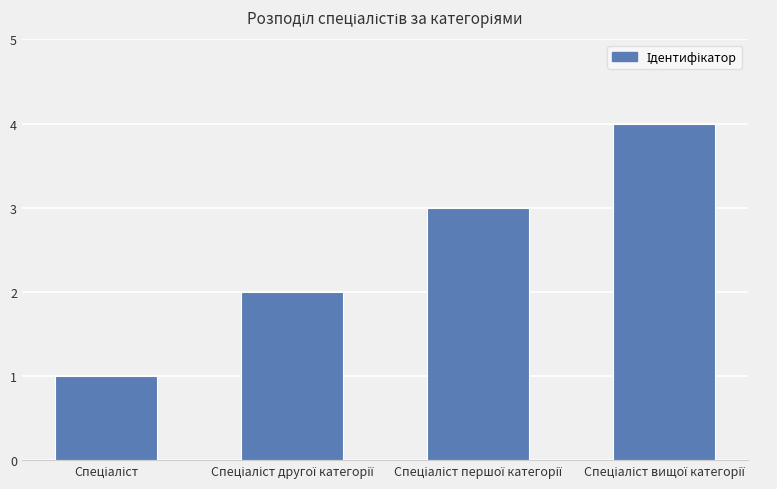

What is the maximum value shown in the chart?

4